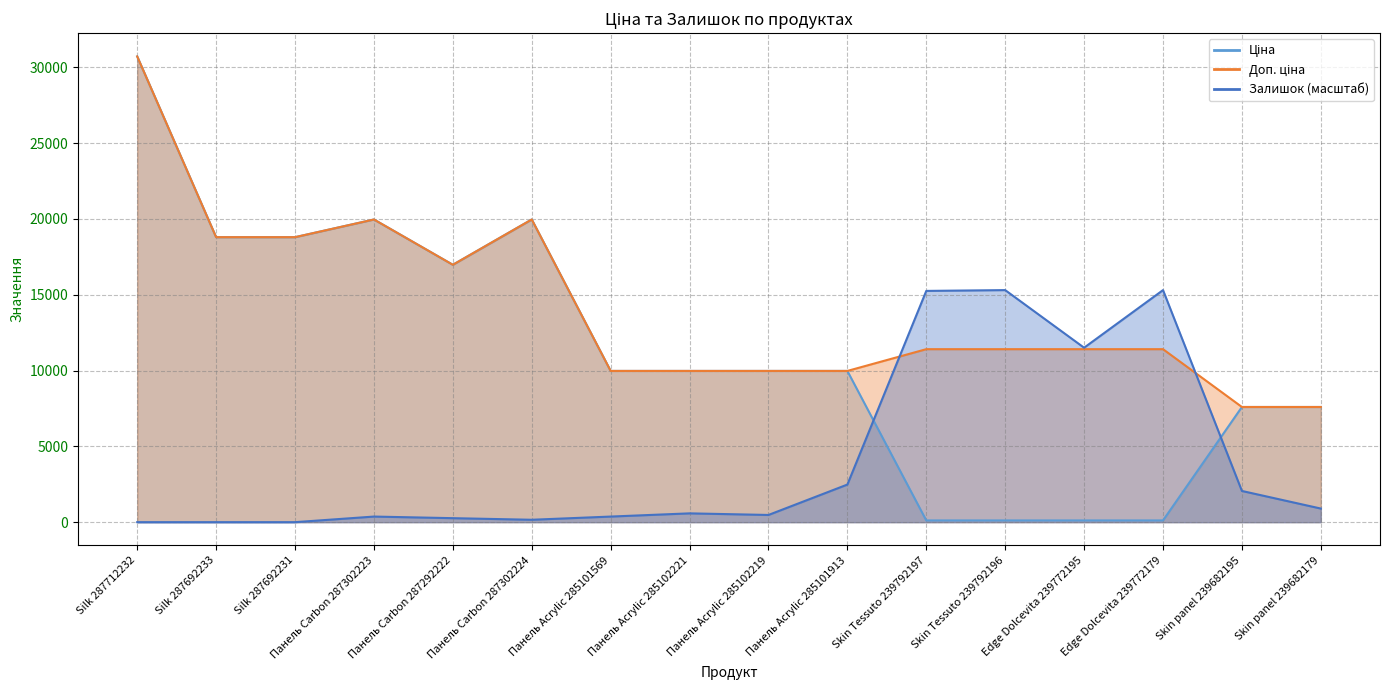

How many values in the Доп. ціна series exceed 11410?

6